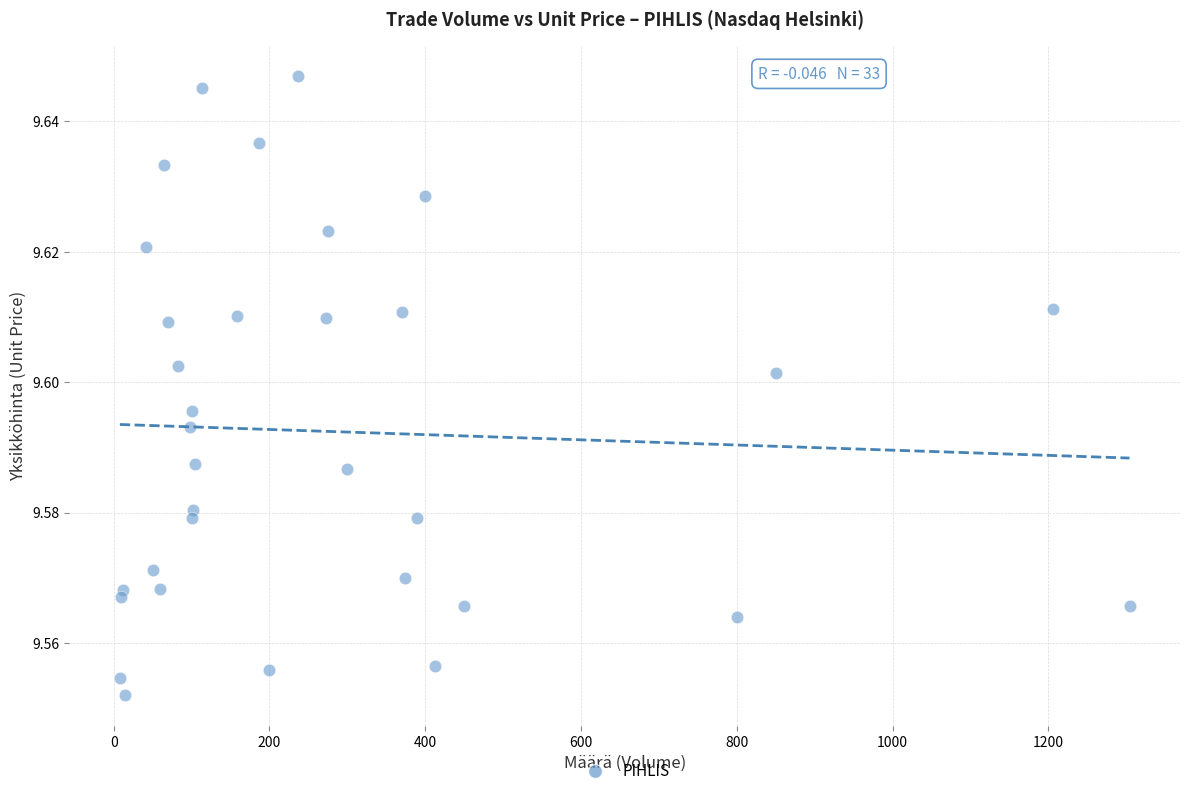

What is the range of X values (max minus min)?

1296.0